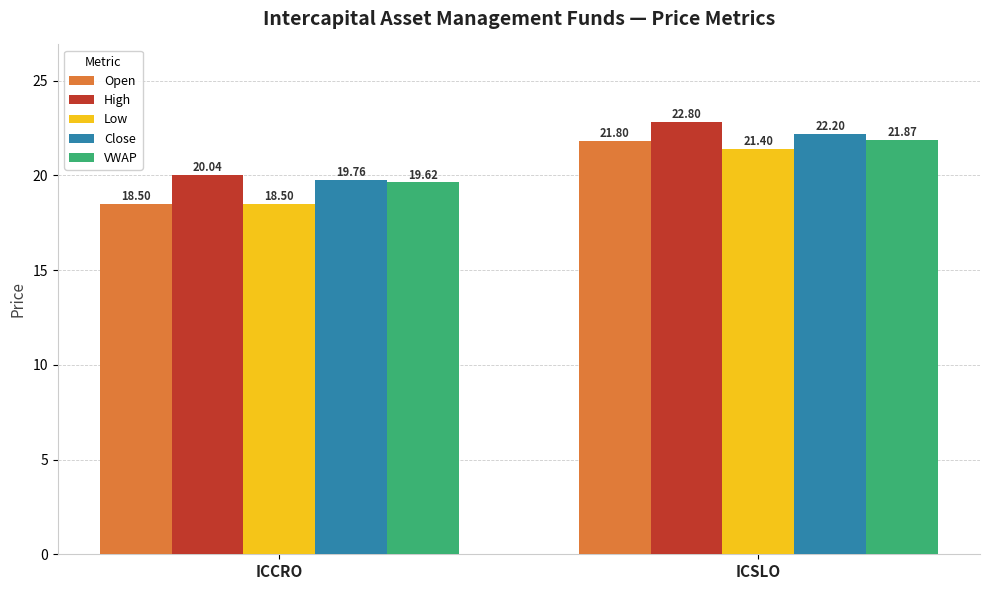

At how many categories does at least one series exceed 22?

1